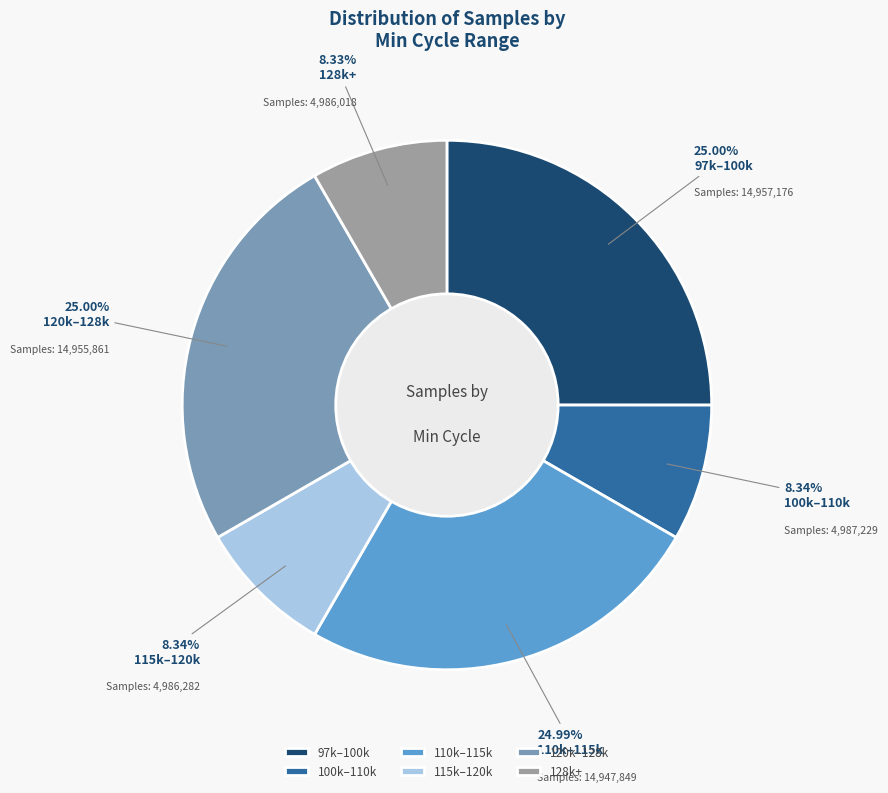

Is 128k+ the majority of the pie?

No